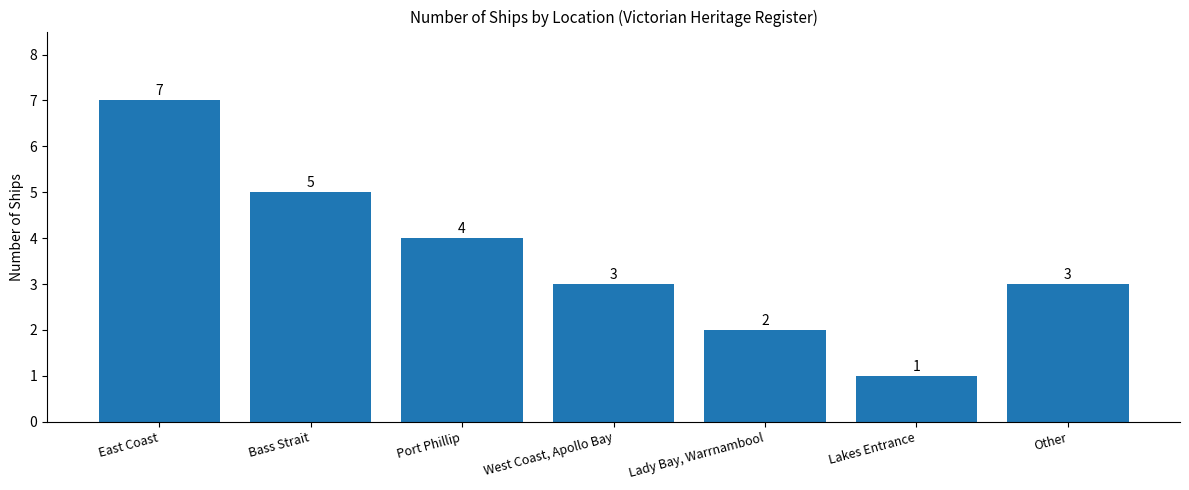

Which has a higher value, Lady Bay, Warrnambool or Bass Strait?

Bass Strait